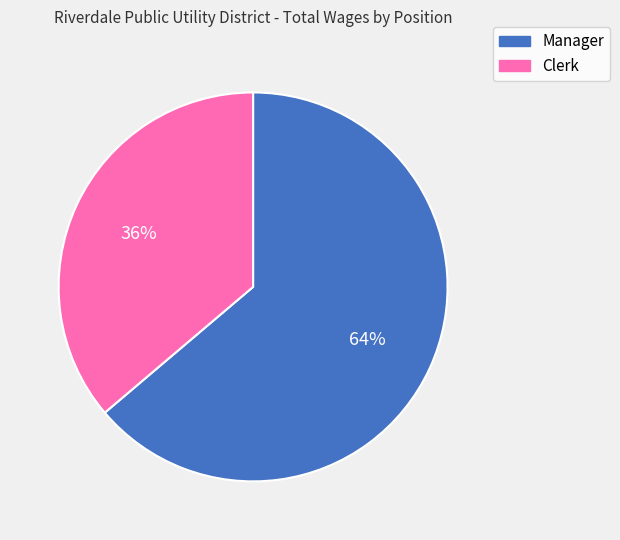

Which has a higher value, Clerk or Manager?

Manager